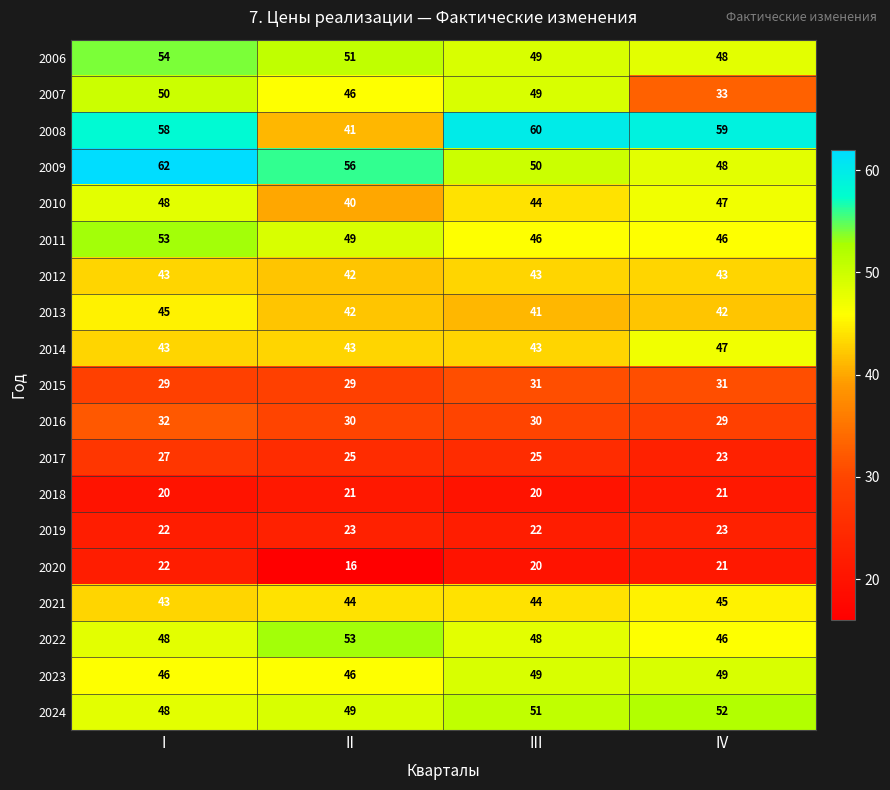

How many values in the 2012 series are below 43?

1